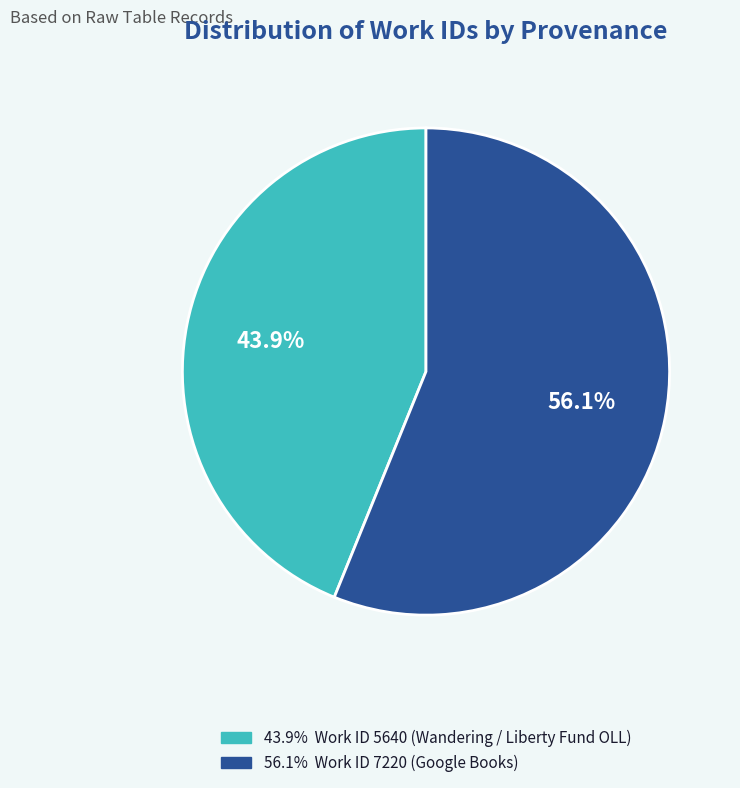

Is there a majority slice in this chart?

Yes